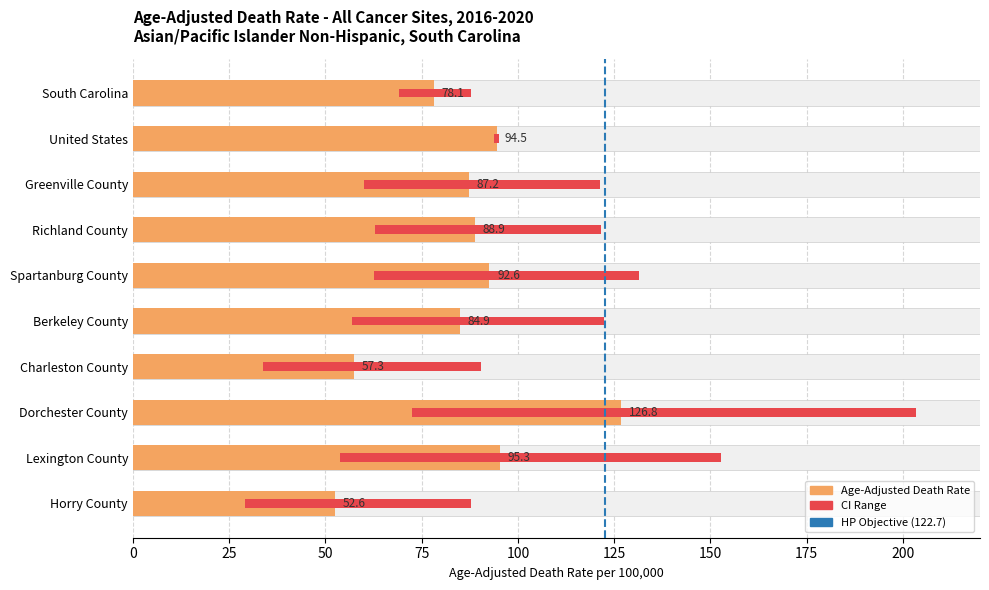

What is the difference between the second highest and second lowest values in the Age-Adjusted Death Rate series?

38.0